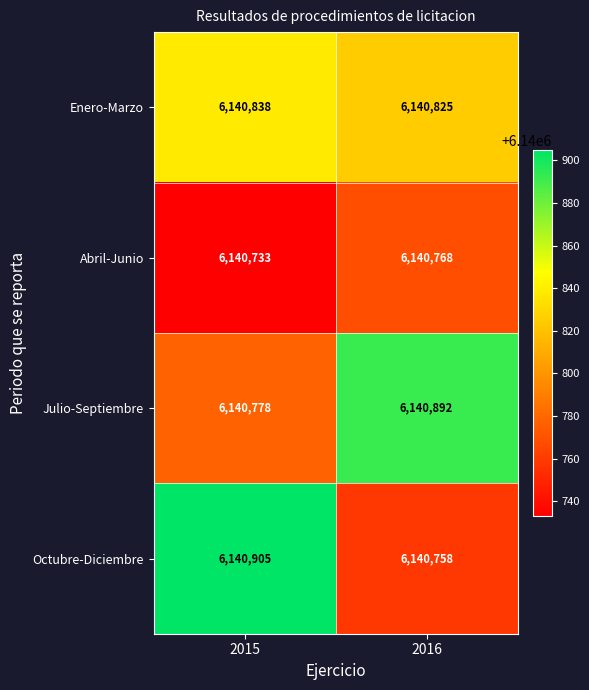

What is the lowest value of the Octubre-Diciembre series?

6140758